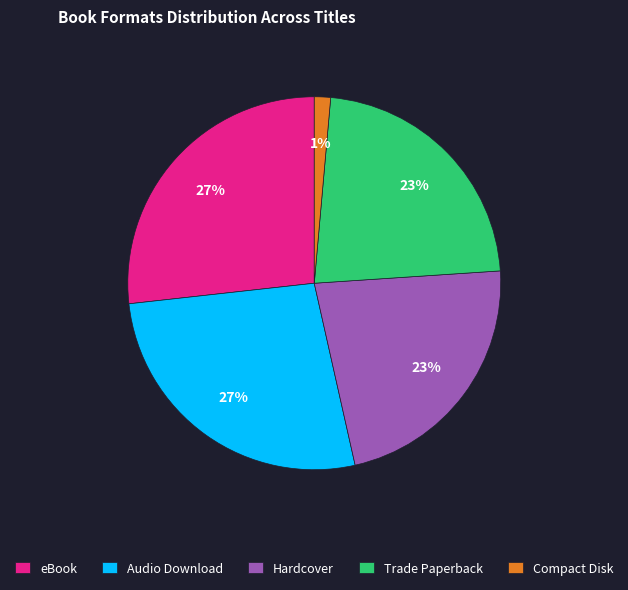

To the nearest percent, what portion does Audio Download represent?

27%